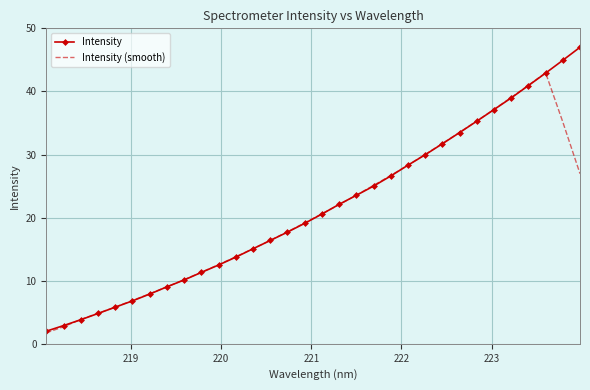

List the series in order of their peak value, lowest first.

Intensity (smooth), Intensity